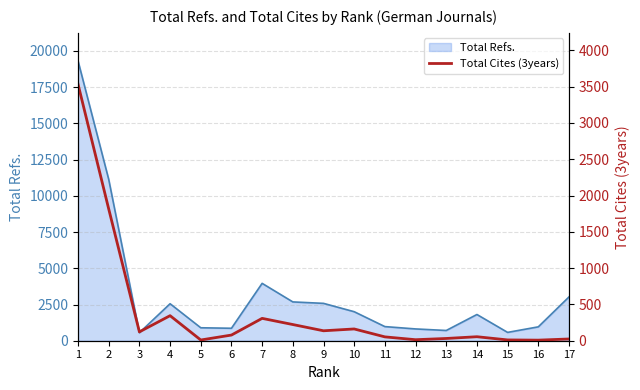

What is the change in value from 12 to 13?

+17